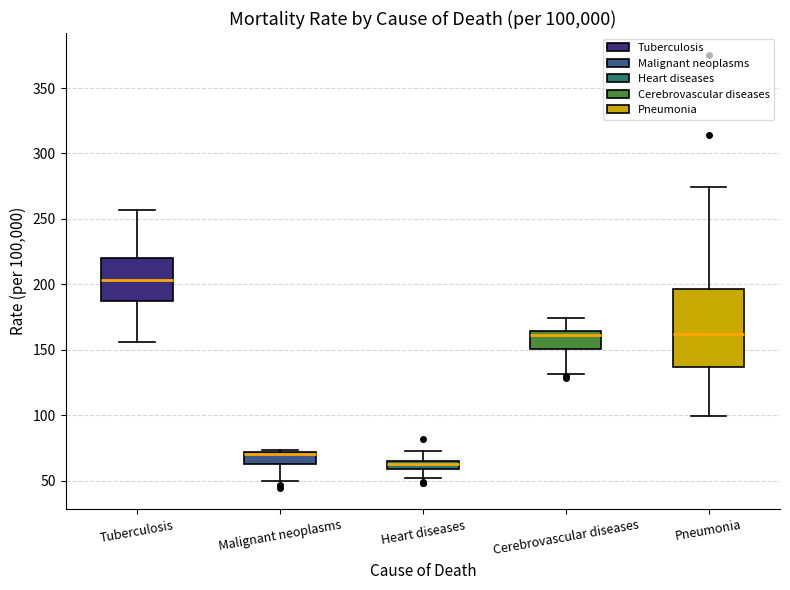

Where does the median line of the box for Cerebrovascular diseases sit on the y-axis? The values are not printed on the chart, so give them approximately, as read against the axis.

160